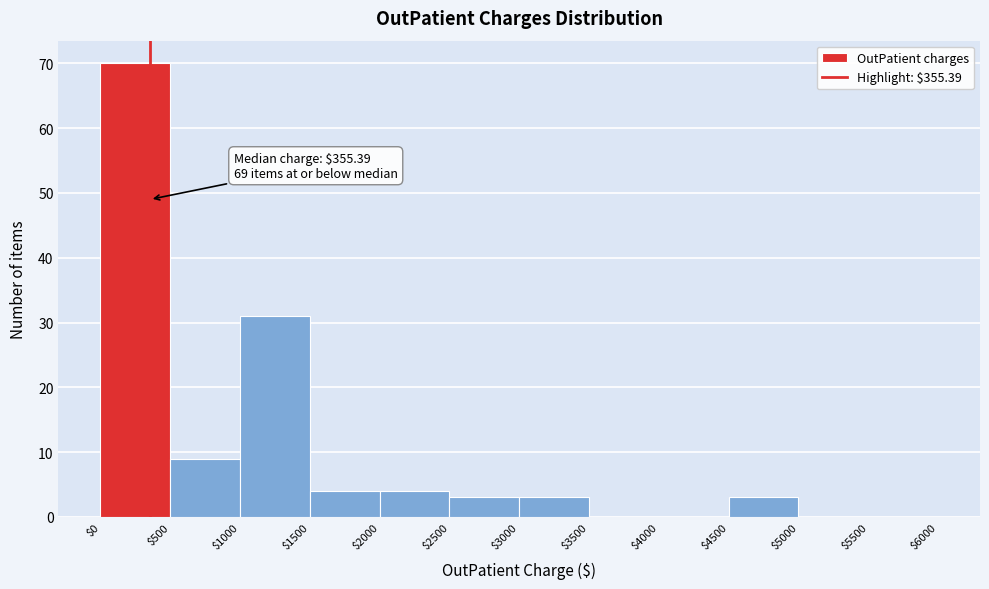

Over which range of the x-axis is the bar tallest?

$0 to $500